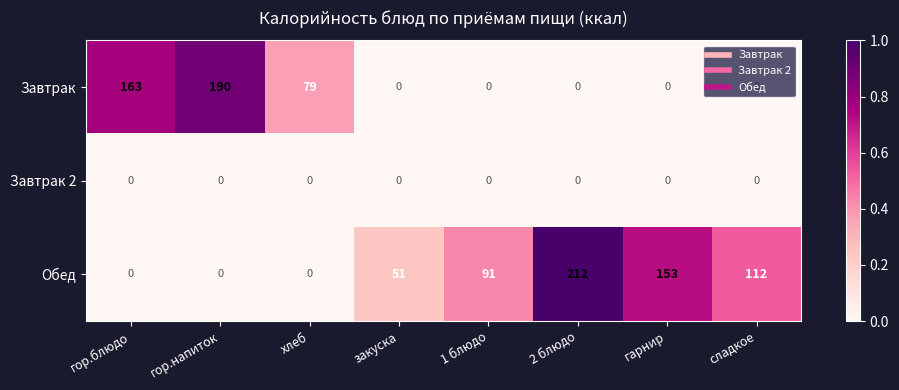

List the series in order of their peak value, highest first.

Обед, Завтрак, Завтрак 2